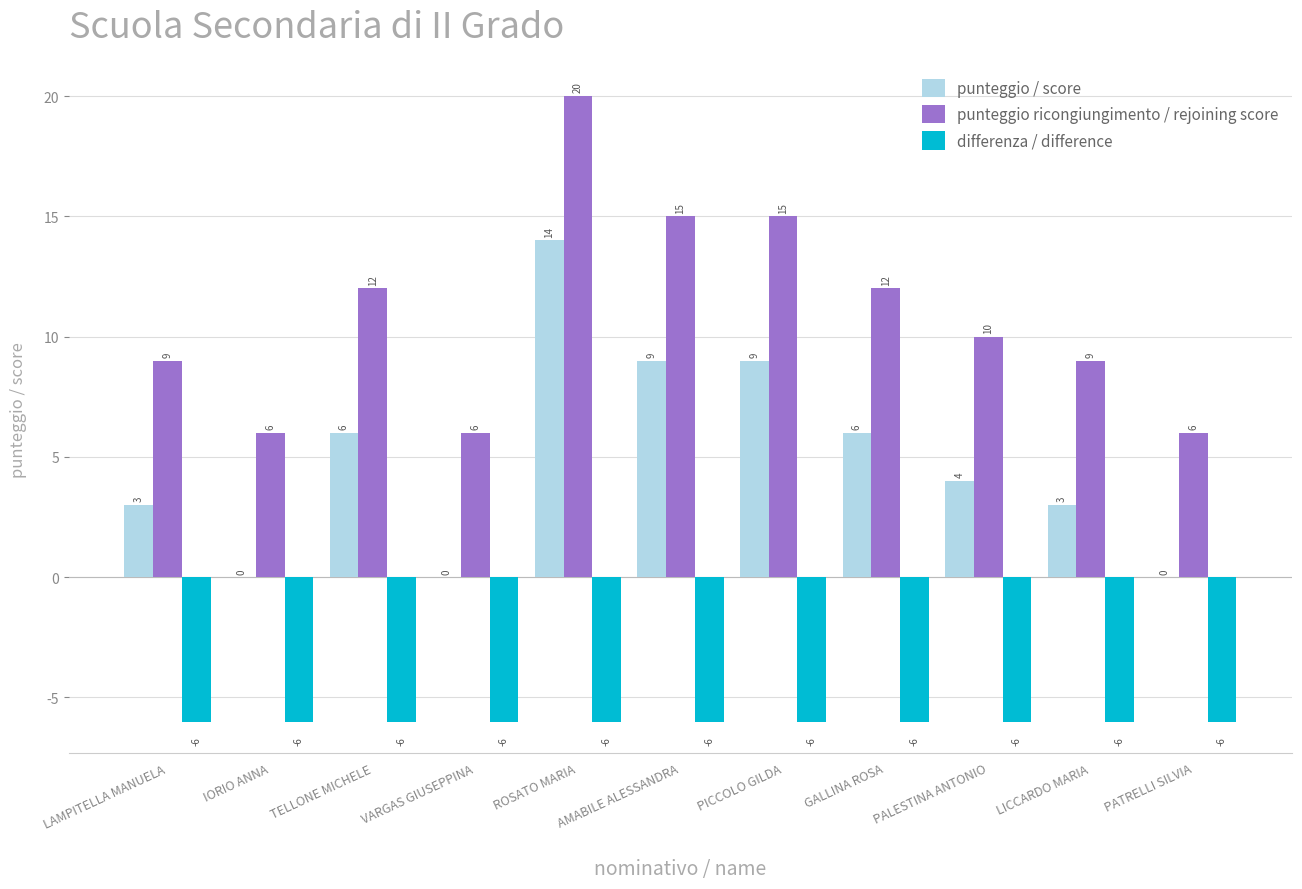

Read the punteggio / score value at LAMPITELLA MANUELA.

3